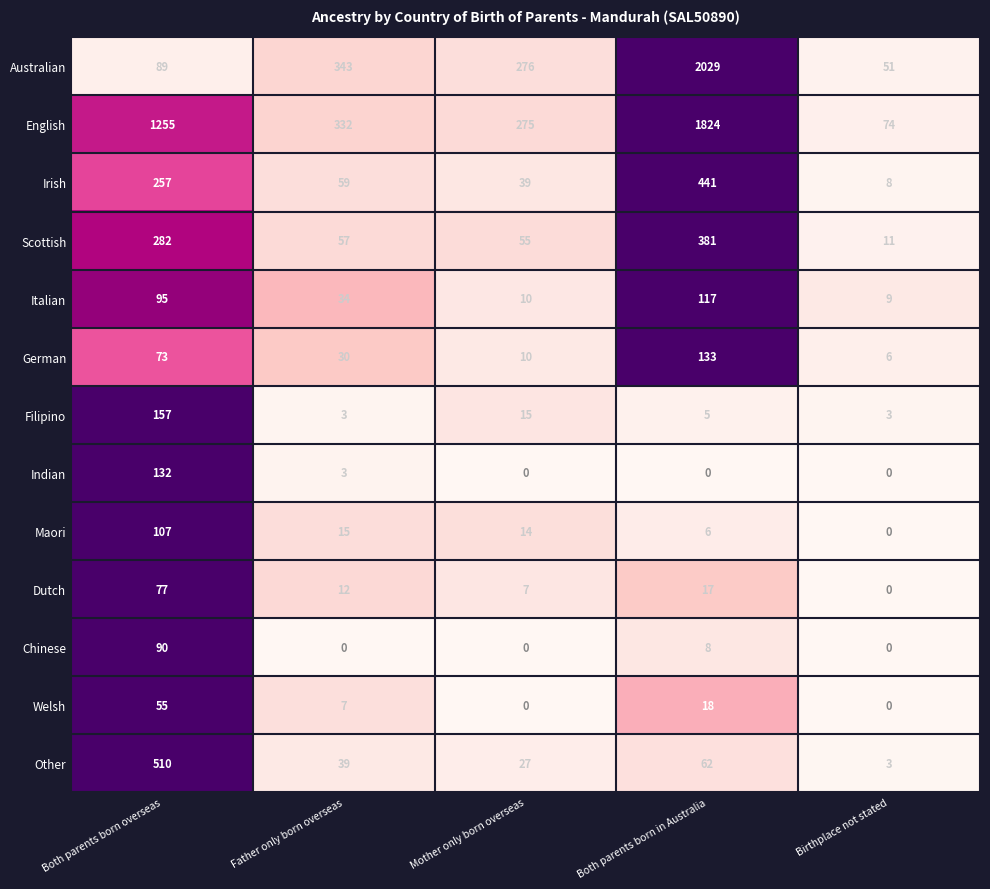

Is the value of Maori at Both parents born overseas greater than the value of Irish at Both parents born overseas?

No